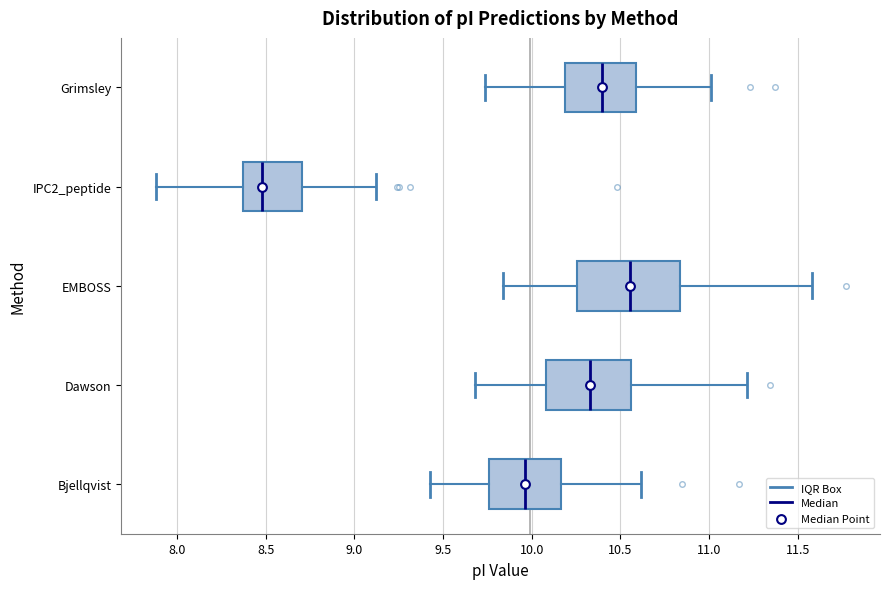

Reading bottom to top, read every box against the x-axis: the position of its median line, the range the box covers, and the ends of its whiskers. The values are not printed on the chart, so give them approximately, as read against the axis.

Bjellqvist: median 9.95, box 9.75 to 10.15, whiskers 9.45 to 10.60
Dawson: median 10.35, box 10.10 to 10.55, whiskers 9.70 to 11.20
EMBOSS: median 10.55, box 10.25 to 10.85, whiskers 9.85 to 11.60
IPC2_peptide: median 8.50, box 8.35 to 8.70, whiskers 7.90 to 9.10
Grimsley: median 10.40, box 10.20 to 10.60, whiskers 9.75 to 11.00